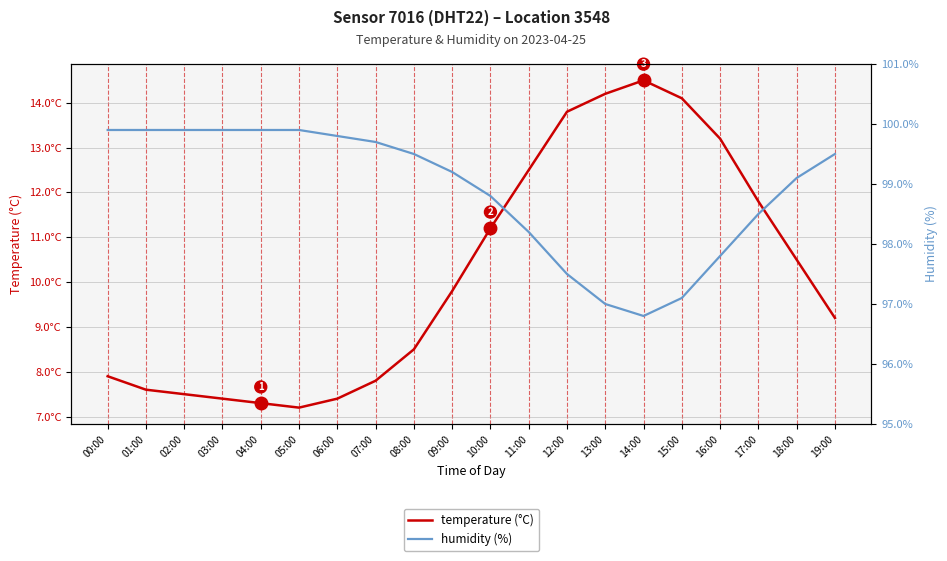

Reading left to right, transcribe all the data shown in this chart.

temperature (°C): 7.9	7.6	7.5	7.4	7.3	7.2	7.4	7.8	8.5	9.8	11.2	12.5	13.8	14.2	14.5	14.1	13.2	11.8	10.5	9.2
humidity (%): 99.9	99.9	99.9	99.9	99.9	99.9	99.8	99.7	99.5	99.2	98.8	98.2	97.5	97.0	96.8	97.1	97.8	98.5	99.1	99.5